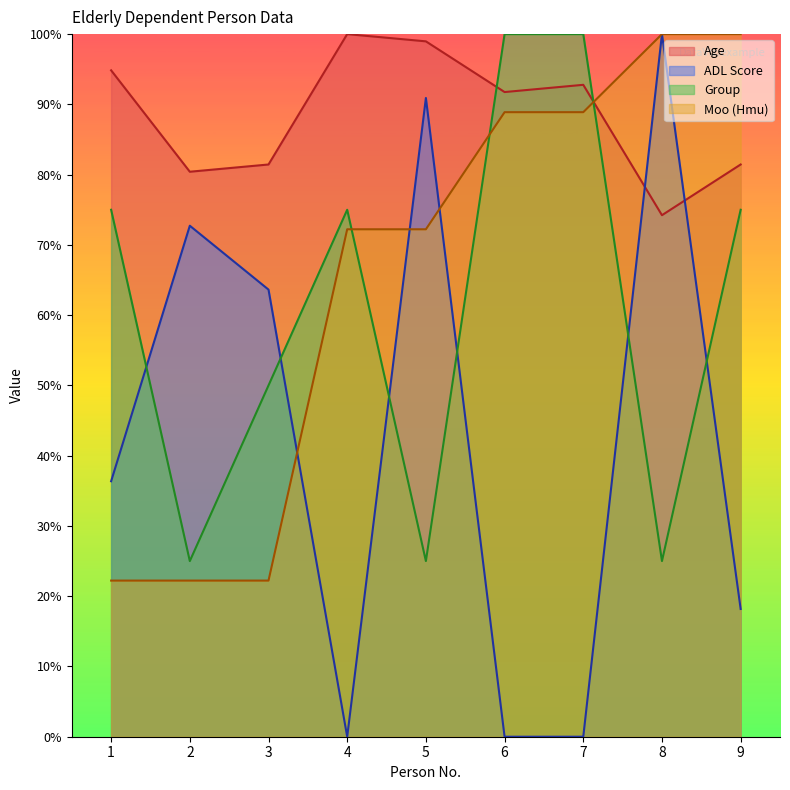

Which category has the highest value across all series?

4